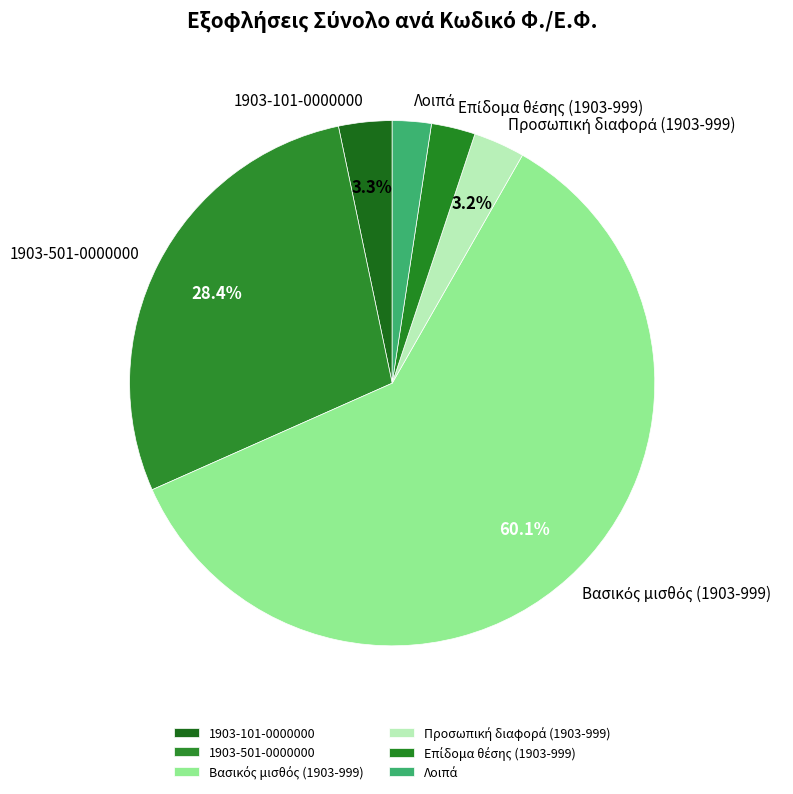

Approximately how many times larger is the value at 1903-501-0000000 compared to 1903-101-0000000?

8.6